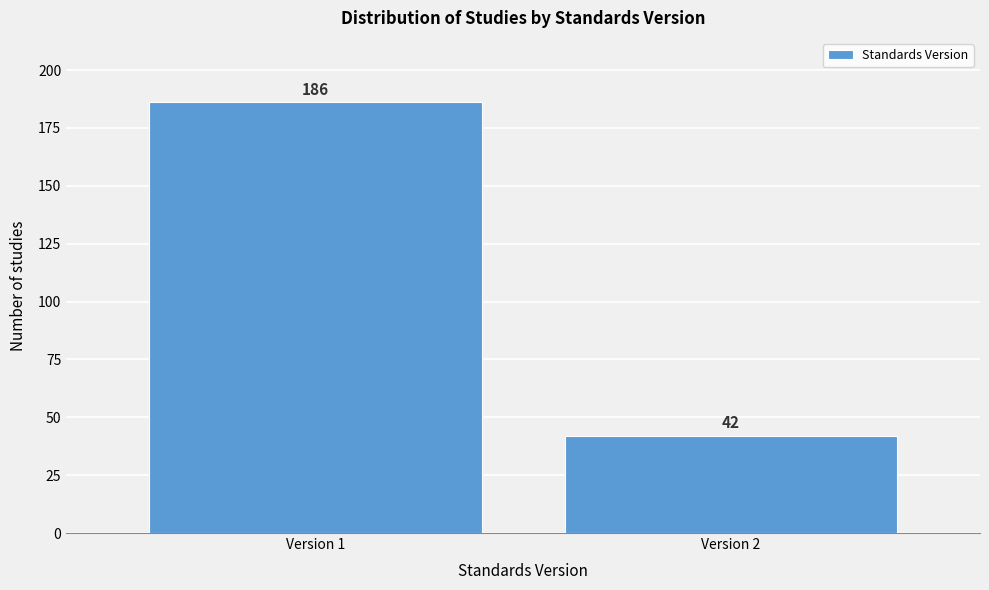

Reading right to left, what are all the values shown in this chart?

Version 2=42	Version 1=186